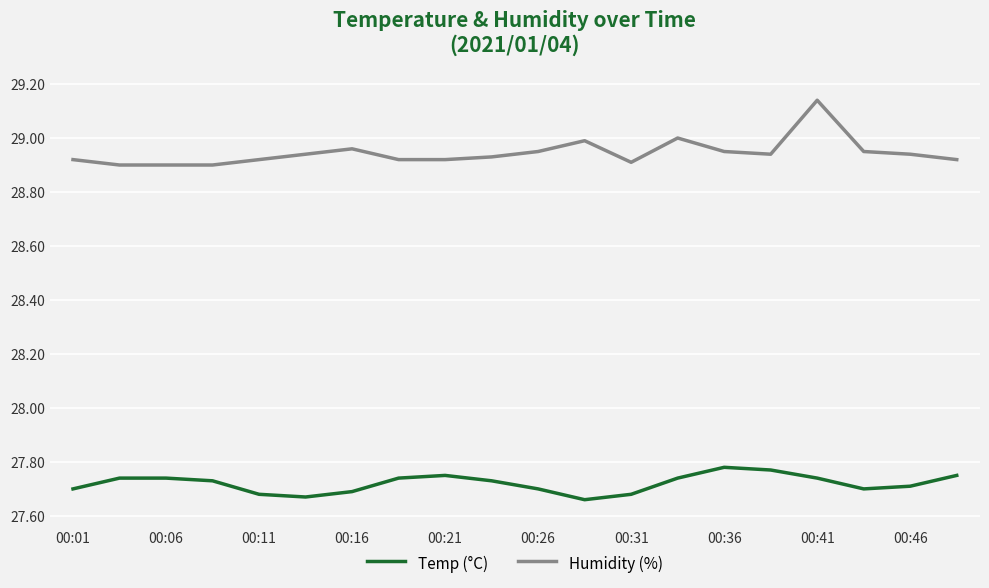

True or false: Temp (°C) and Humidity (%) cross at least once.

False